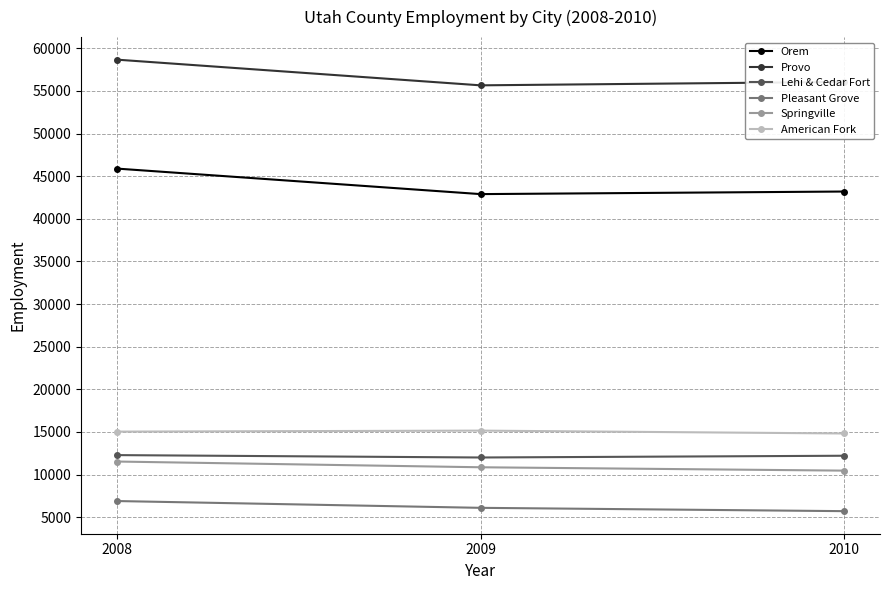

Is it true that Lehi & Cedar Fort equals 12210 at 2010?

True